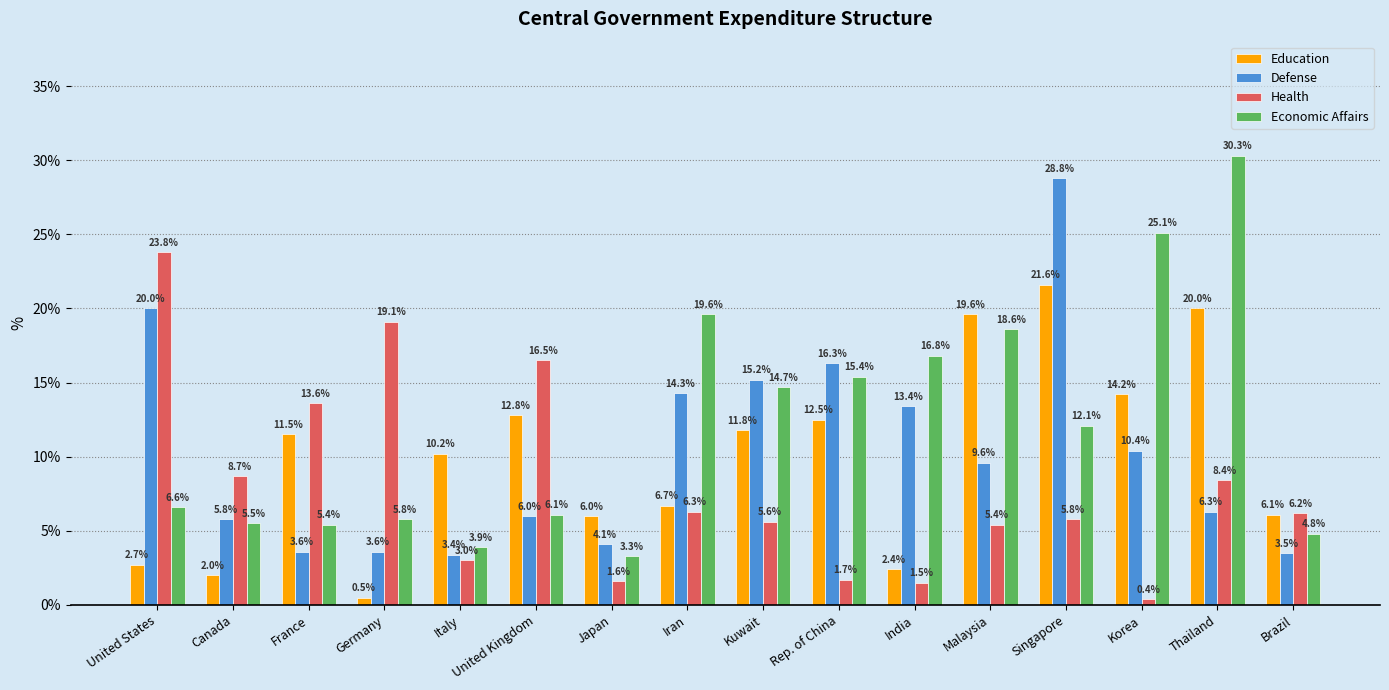

Reading left to right, what are all the values shown in this chart?

Education: 2.7	2.0	11.5	0.5	10.2	12.8	6.0	6.7	11.8	12.5	2.4	19.6	21.6	14.2	20.0	6.1
Defense: 20.0	5.8	3.6	3.6	3.4	6.0	4.1	14.3	15.2	16.3	13.4	9.6	28.8	10.4	6.3	3.5
Health: 23.8	8.7	13.6	19.1	3.0	16.5	1.6	6.3	5.6	1.7	1.5	5.4	5.8	0.4	8.4	6.2
Economic Affairs: 6.6	5.5	5.4	5.8	3.9	6.1	3.3	19.6	14.7	15.4	16.8	18.6	12.1	25.1	30.3	4.8